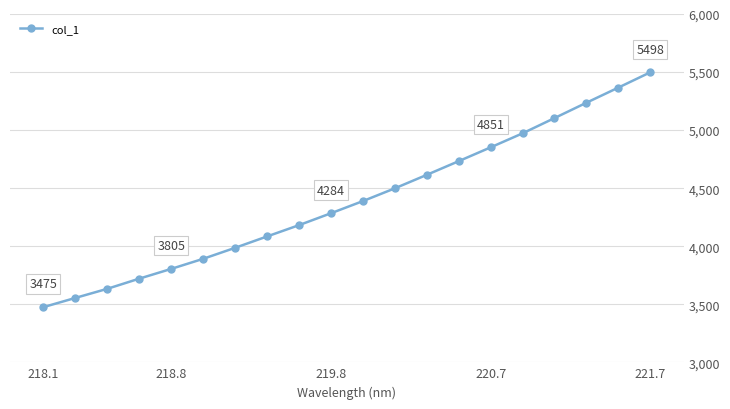

What is the difference between the maximum and minimum values?

2022.1